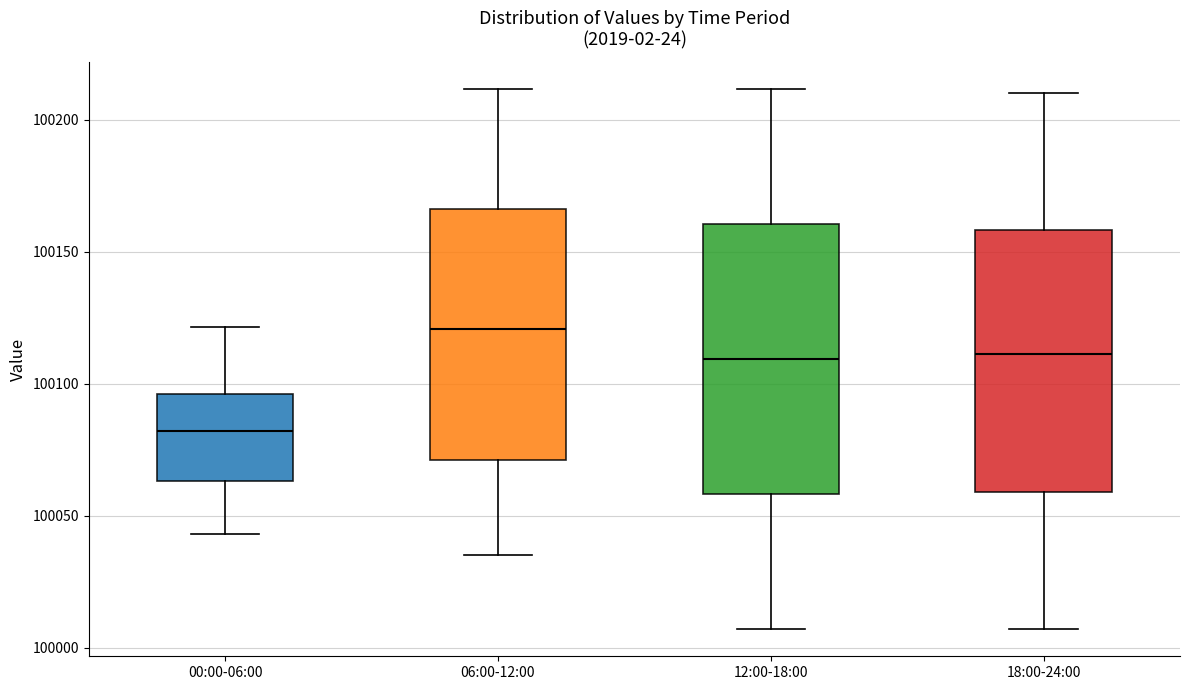

Reading left to right, transcribe this box plot: for each box, give where its median line is, the range the box spans, and where its two whiskers end, as read against the y-axis. The values are not printed on the chart, so give them approximately, as read against the axis.

00:00-06:00: median 100080, box 100065 to 100095, whiskers 100045 to 100120
06:00-12:00: median 100120, box 100070 to 100165, whiskers 100035 to 100210
12:00-18:00: median 100110, box 100060 to 100160, whiskers 100005 to 100210
18:00-24:00: median 100110, box 100060 to 100160, whiskers 100005 to 100210